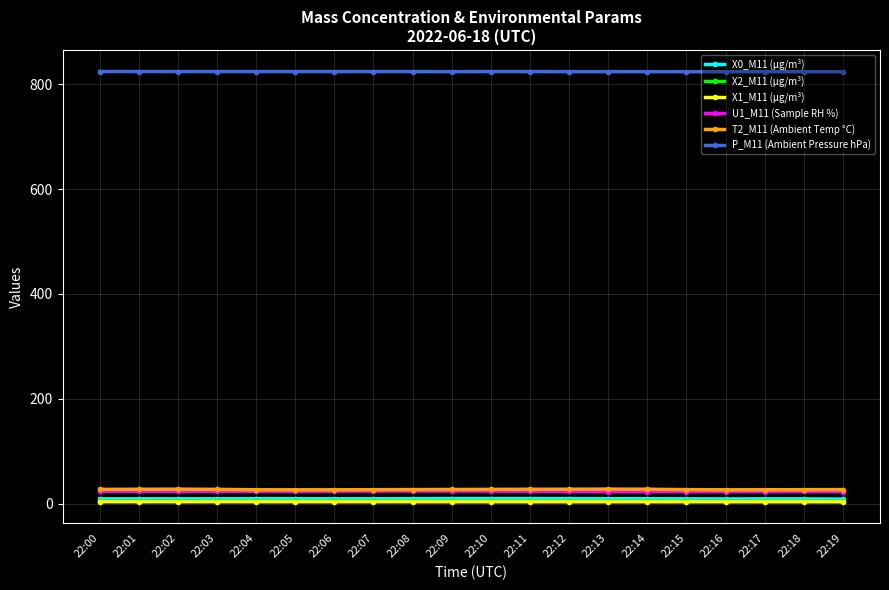

What is the difference between the X0_M11 (μg/m³) values at 22:10 and 22:00?

0.5